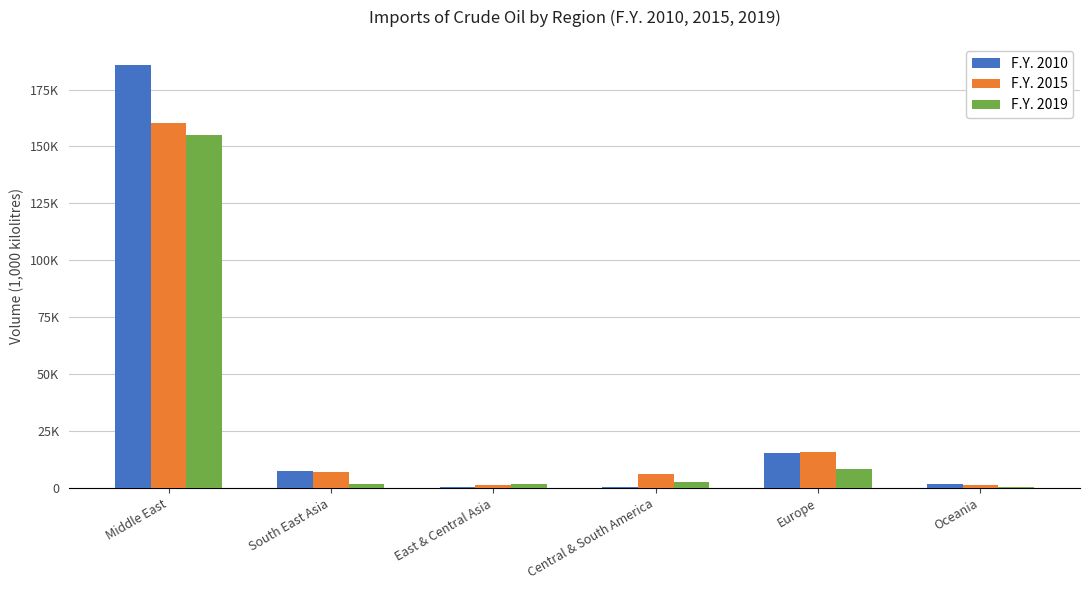

What are all the series names shown in the legend?

F.Y. 2010, F.Y. 2015, F.Y. 2019